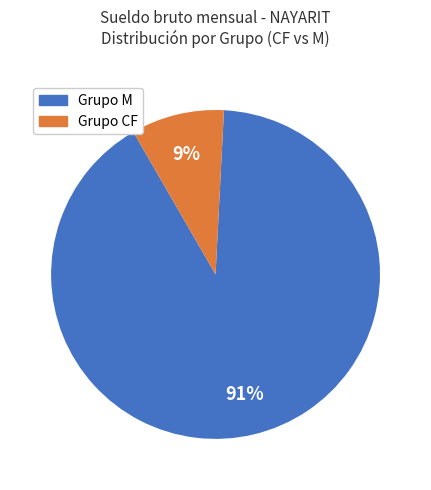

To the nearest percent, what is the average slice percentage?

50%